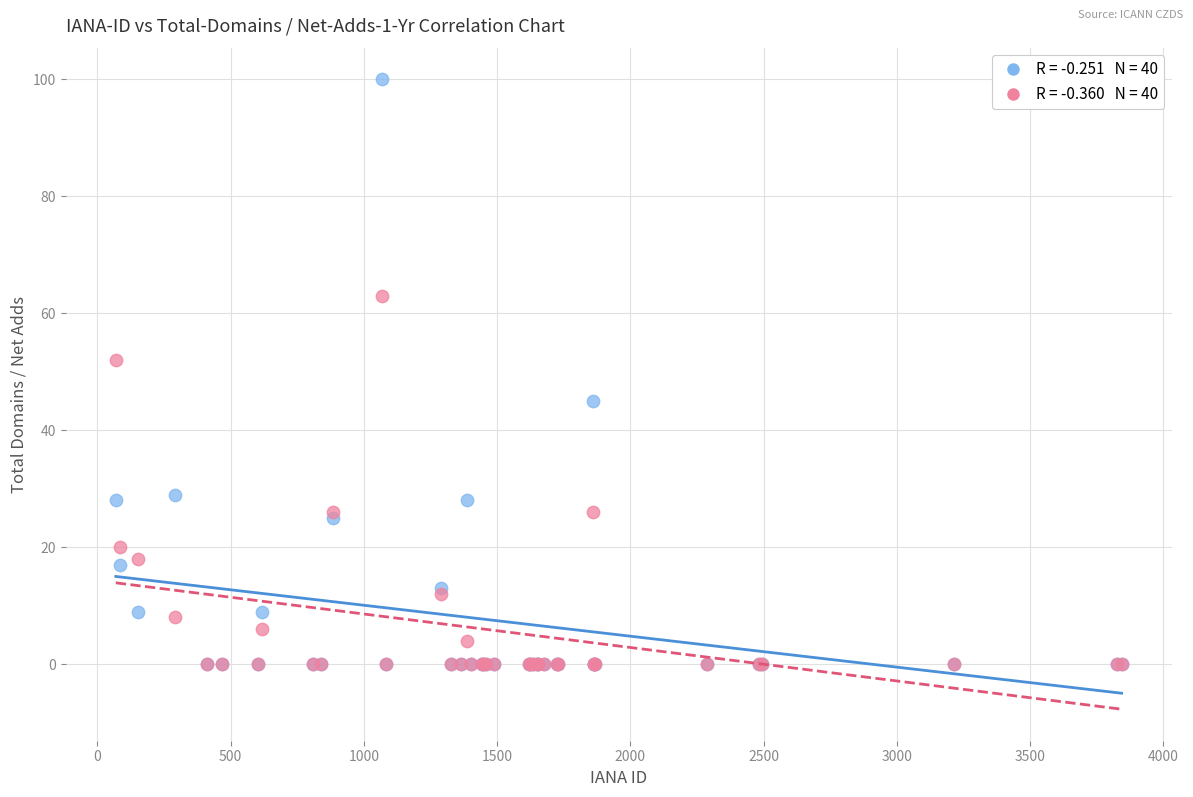

Across all series, what Y value is closest to 50?

52